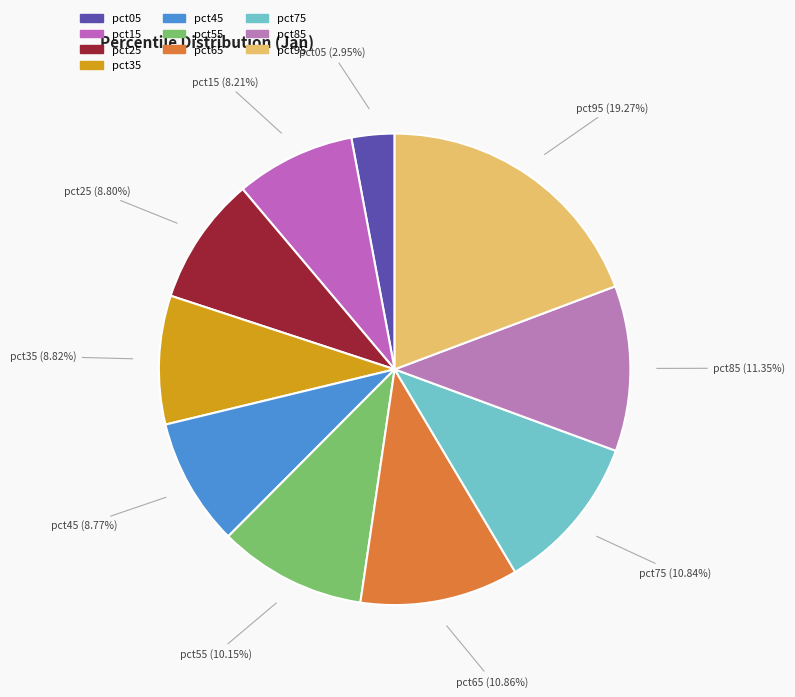

To the nearest percent, what is the difference between the largest and smallest slice percentages?

16%